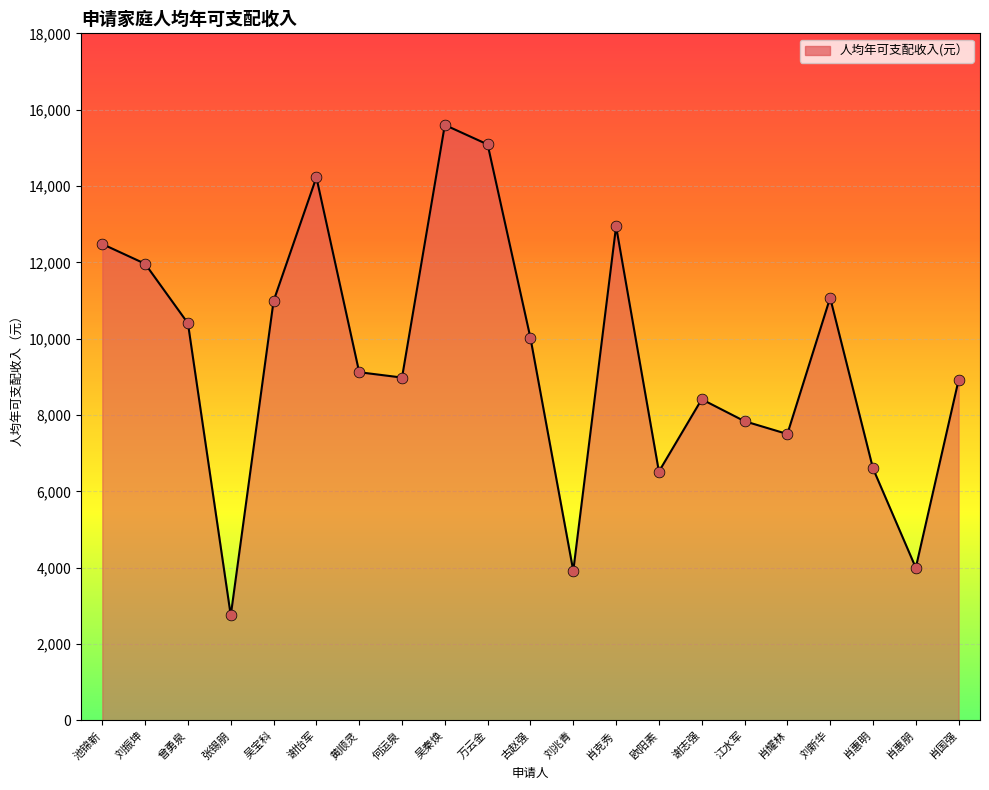

What is the change in value from 吴秦焕 to 肖国强?

-6680